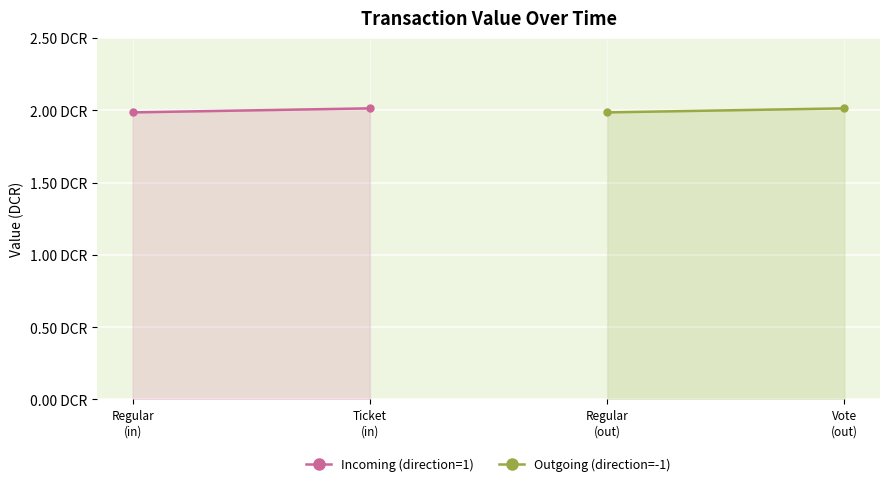

How many lines are shown in the chart?

2